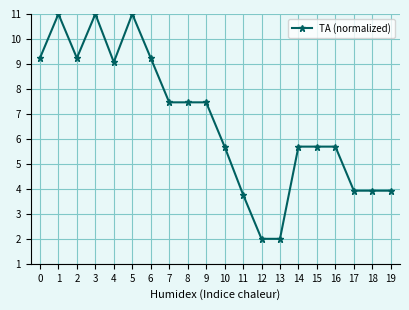

What is the approximate value at 14?

5.7